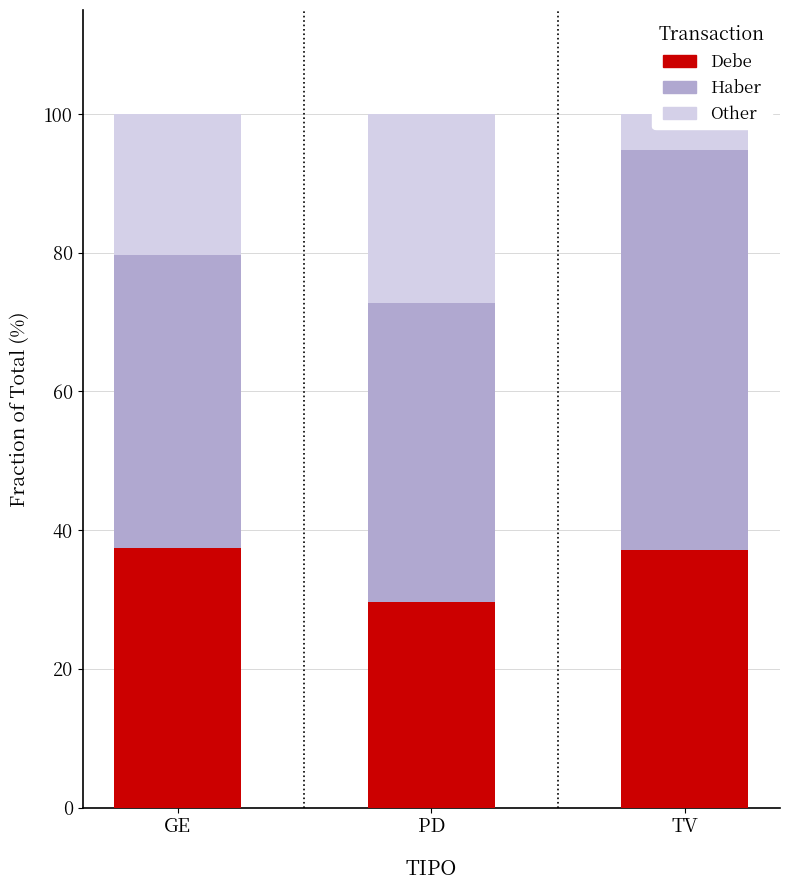

What is the difference between the Haber (Alternate) values at TV and PD?

14.5